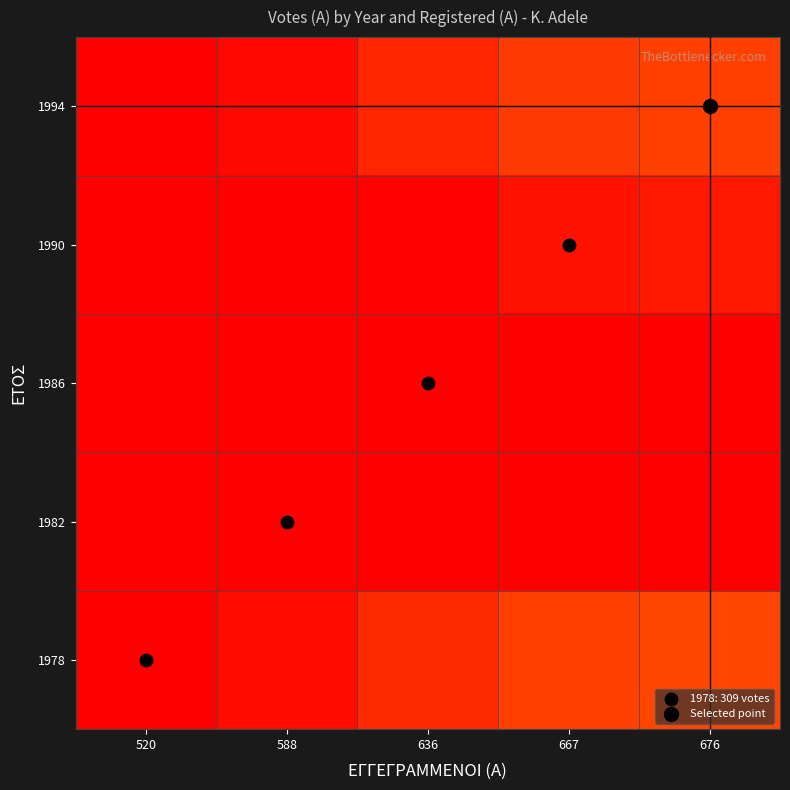

Reading left to right, what are all the values shown in this chart?

1978: 520=182.8	588=206.8	636=223.6	667=234.5	676=237.7
1982: 520=151.2	588=171.0	636=185.0	667=194.0	676=196.6
1986: 520=152.4	588=172.3	636=186.4	667=195.5	676=198.1
1990: 520=164.2	588=185.7	636=200.9	667=210.7	676=213.5
1994: 520=180.7	588=204.3	636=221.0	667=231.8	676=234.9